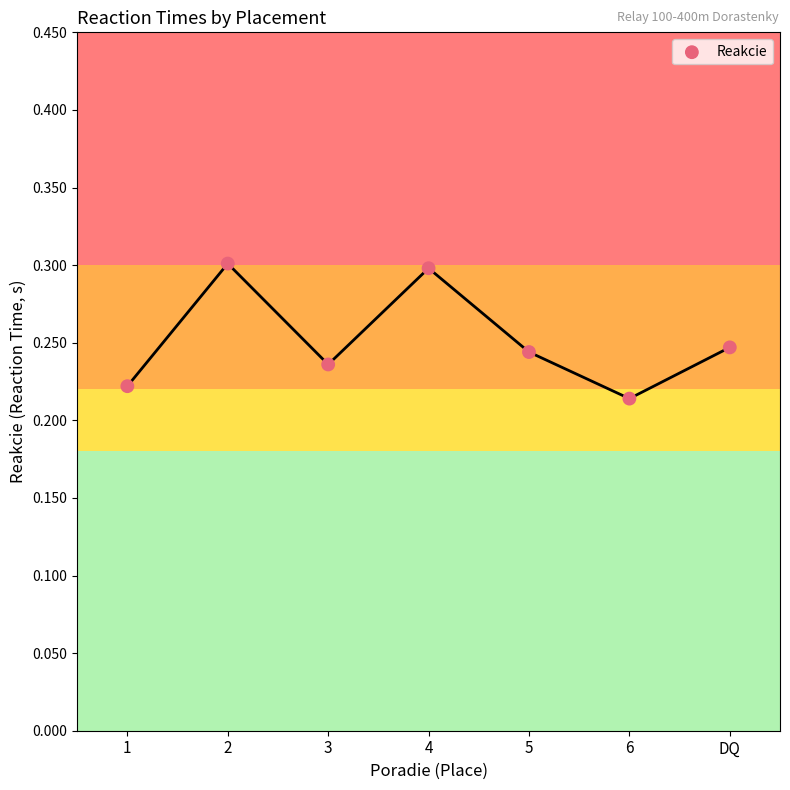

What is the average Y value?

0.3